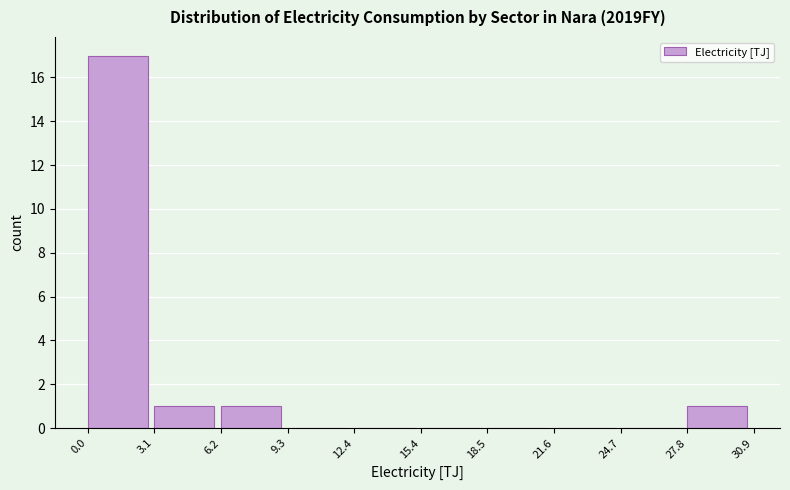

Reading left to right, transcribe this chart: for each bar, give the range it covers on the x-axis and its height. The values are not printed on the chart, so give them approximately, as read against the axis.

0.0 to 3.1: 17
3.1 to 6.2: 1
6.2 to 9.3: 1
9.3 to 12.4: 0
12.4 to 15.4: 0
15.4 to 18.5: 0
18.5 to 21.6: 0
21.6 to 24.7: 0
24.7 to 27.8: 0
27.8 to 30.9: 1